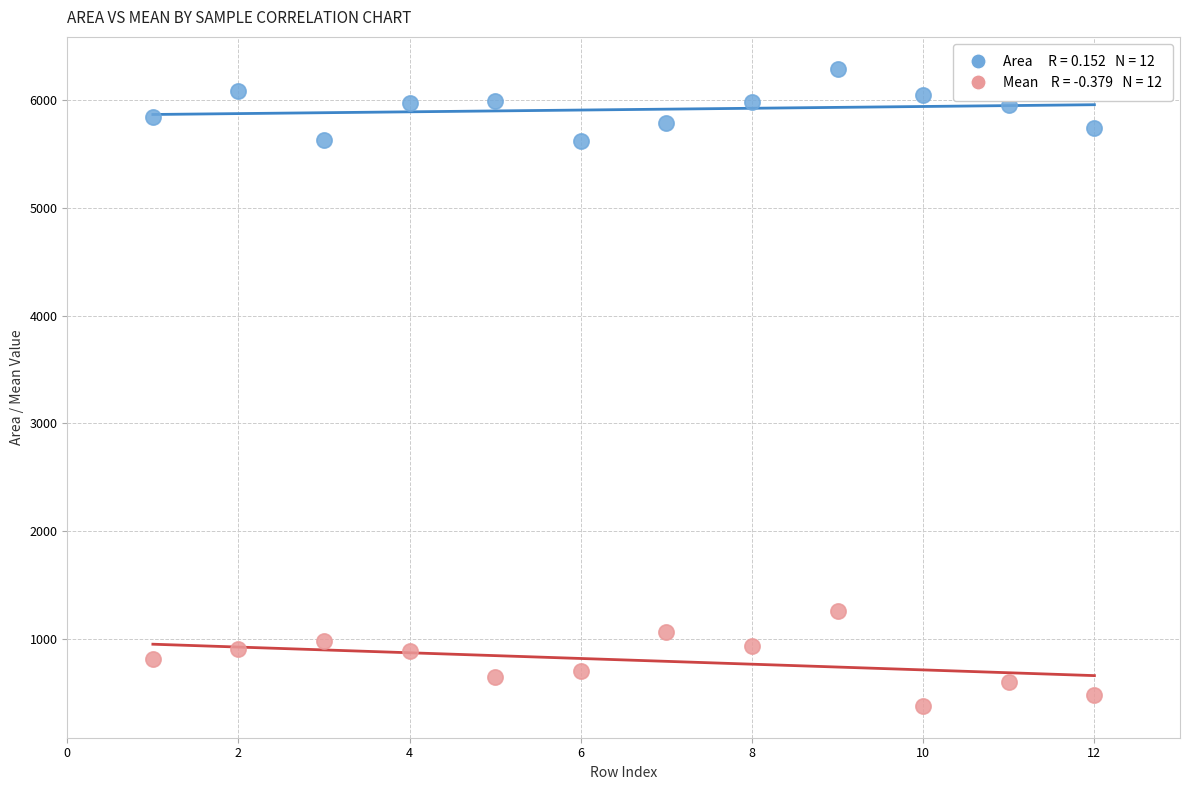

Across all data points, what is the range of X values (max minus min)?

11.0